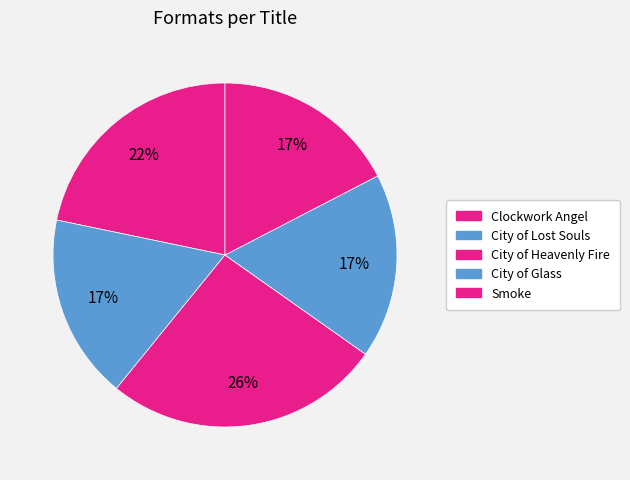

Do City of Glass and Clockwork Angel together represent more than half of the pie?

No